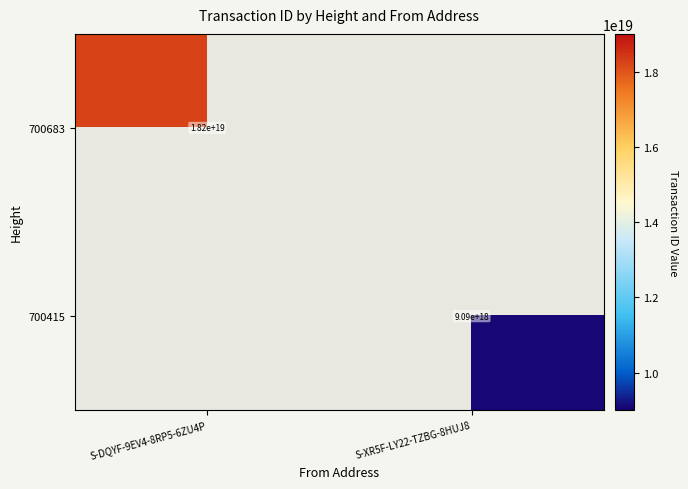

The value of 700683 at S-DQYF-9EV4-8RP5-6ZU4P is 18200000000000000000. True or false?

True